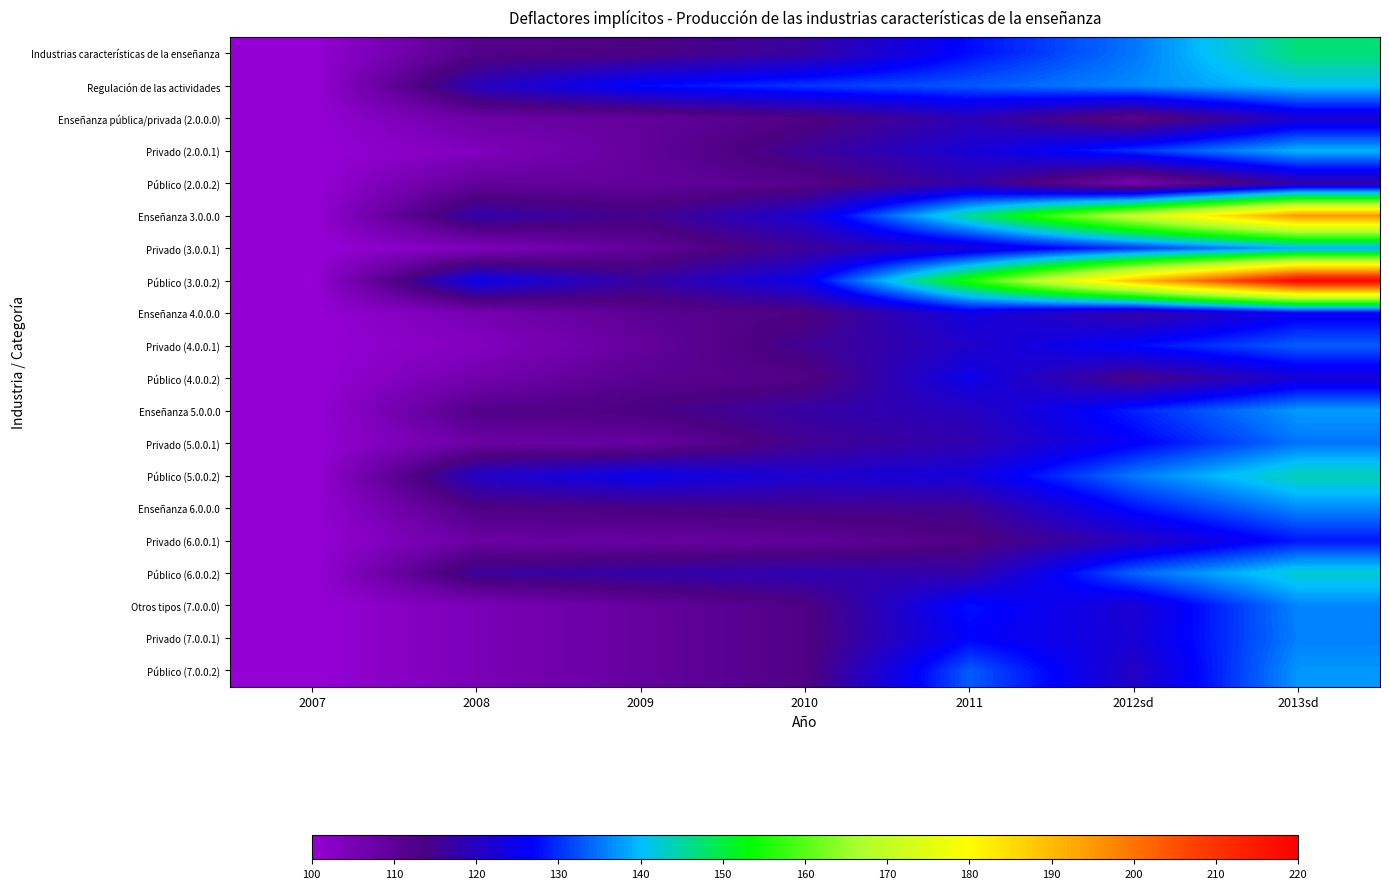

Reading left to right, extract all data points from this chart.

Industrias características de la enseñanza: 2007=100.0	2008=112.1	2009=113.3	2010=117.0	2011=127.5	2012sd=135.0	2013sd=147.1
Regulación de las actividades: 2007=100.0	2008=119.7	2009=127.3	2010=130.6	2011=132.9	2012sd=136.5	2013sd=140.7
Enseñanza pública/privada (2.0.0.0): 2007=100.0	2008=107.8	2009=109.1	2010=112.5	2011=119.0	2012sd=110.3	2013sd=121.9
Privado (2.0.0.1): 2007=100.0	2008=103.8	2009=109.3	2010=116.0	2011=122.3	2012sd=130.3	2013sd=139.4
Público (2.0.0.2): 2007=100.0	2008=109.2	2009=109.0	2010=111.4	2011=118.0	2012sd=105.0	2013sd=117.7
Enseñanza 3.0.0.0: 2007=100.0	2008=118.1	2009=114.7	2010=122.0	2011=145.5	2012sd=171.0	2013sd=195.3
Privado (3.0.0.1): 2007=100.0	2008=104.2	2009=109.4	2010=115.9	2011=122.4	2012sd=130.4	2013sd=138.6
Público (3.0.0.2): 2007=100.0	2008=124.8	2009=116.9	2010=124.8	2011=155.6	2012sd=188.7	2013sd=219.4
Enseñanza 4.0.0.0: 2007=100.0	2008=105.5	2009=110.5	2010=113.0	2011=123.7	2012sd=117.2	2013sd=125.1
Privado (4.0.0.1): 2007=100.0	2008=103.4	2009=108.8	2010=115.4	2011=120.9	2012sd=127.3	2013sd=133.4
Público (4.0.0.2): 2007=100.0	2008=106.2	2009=111.0	2010=112.2	2011=124.6	2012sd=114.0	2013sd=122.6
Enseñanza 5.0.0.0: 2007=100.0	2008=111.9	2009=113.5	2010=117.3	2011=119.8	2012sd=129.0	2013sd=137.6
Privado (5.0.0.1): 2007=100.0	2008=108.0	2009=108.3	2010=115.2	2011=118.4	2012sd=126.2	2013sd=134.9
Público (5.0.0.2): 2007=100.0	2008=120.7	2009=124.9	2010=121.6	2011=123.2	2012sd=135.2	2013sd=144.0
Enseñanza 6.0.0.0: 2007=100.0	2008=112.8	2009=113.8	2010=114.8	2011=115.4	2012sd=127.8	2013sd=136.4
Privado (6.0.0.1): 2007=100.0	2008=108.0	2009=108.3	2010=109.5	2011=112.5	2012sd=119.9	2013sd=128.2
Público (6.0.0.2): 2007=100.0	2008=116.3	2009=117.7	2010=118.7	2011=117.6	2012sd=133.8	2013sd=142.7
Otros tipos (7.0.0.0): 2007=100.0	2008=104.8	2009=108.8	2010=112.6	2011=127.8	2012sd=122.0	2013sd=136.1
Privado (7.0.0.1): 2007=100.0	2008=104.8	2009=108.8	2010=112.6	2011=126.7	2012sd=122.4	2013sd=135.8
Público (7.0.0.2): 2007=100.0	2008=104.8	2009=108.8	2010=112.6	2011=133.2	2012sd=120.6	2013sd=137.2